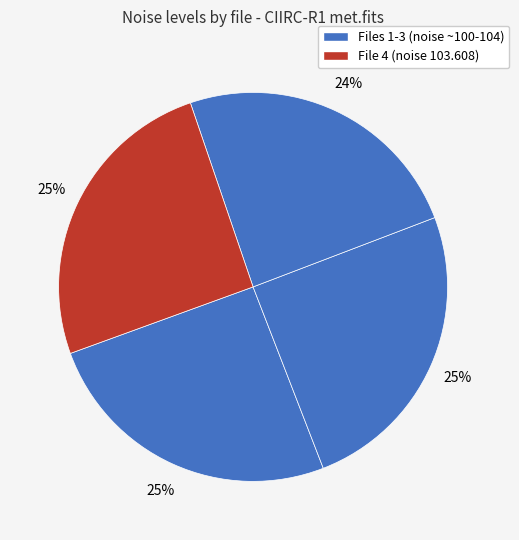

Count the number of slices in the pie.

4